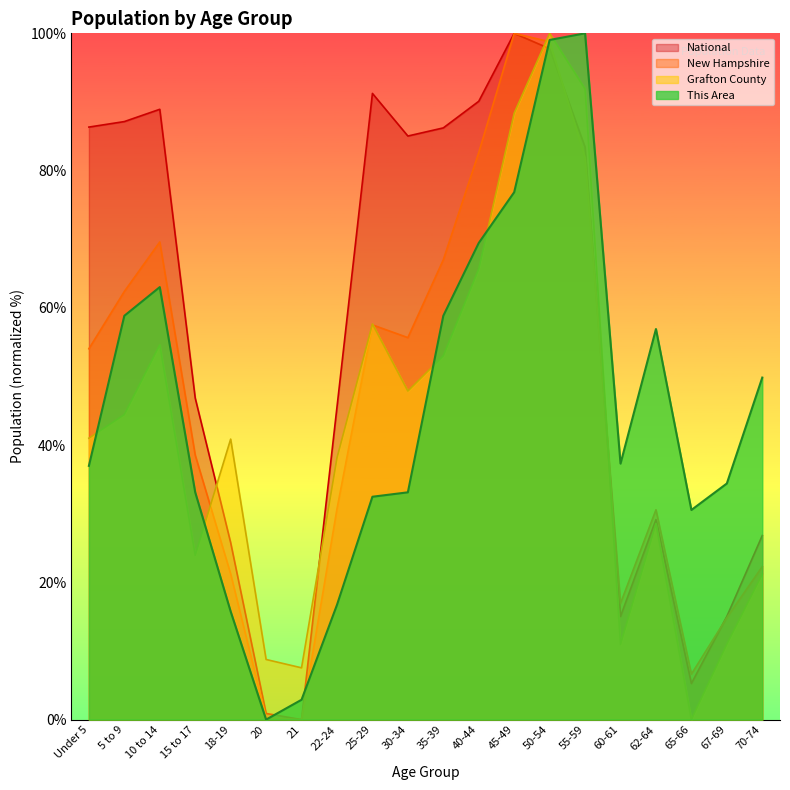

Which series changed the most between 21 and 40-44?

National